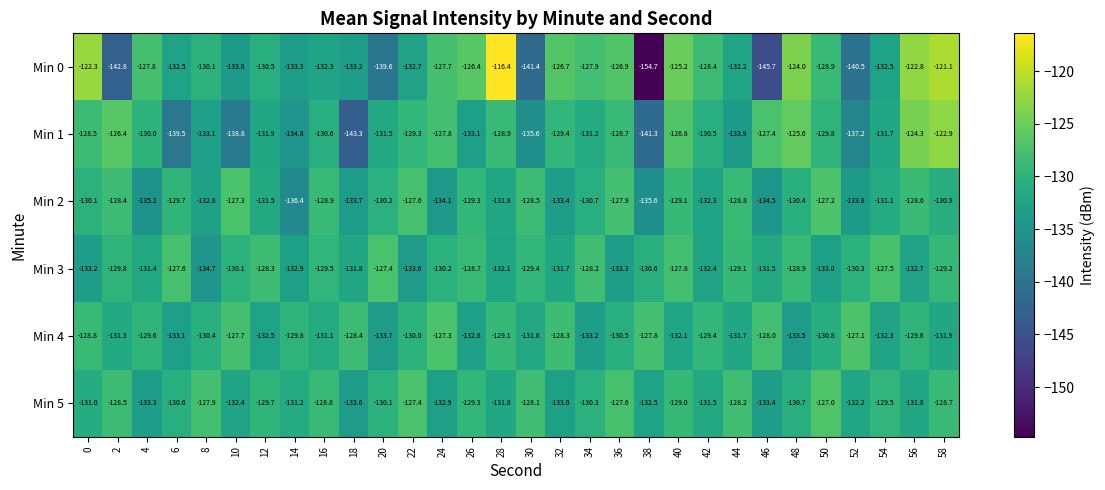

What is the sum of the Min 5 values at 24 and 4?

-266.2